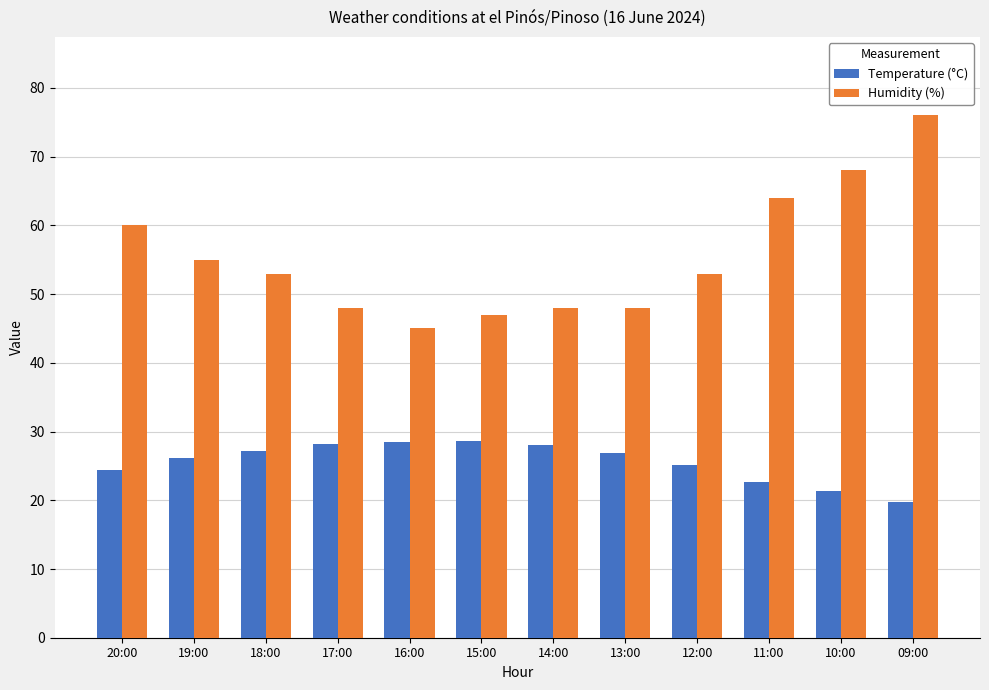

How many bars are there in total?

24